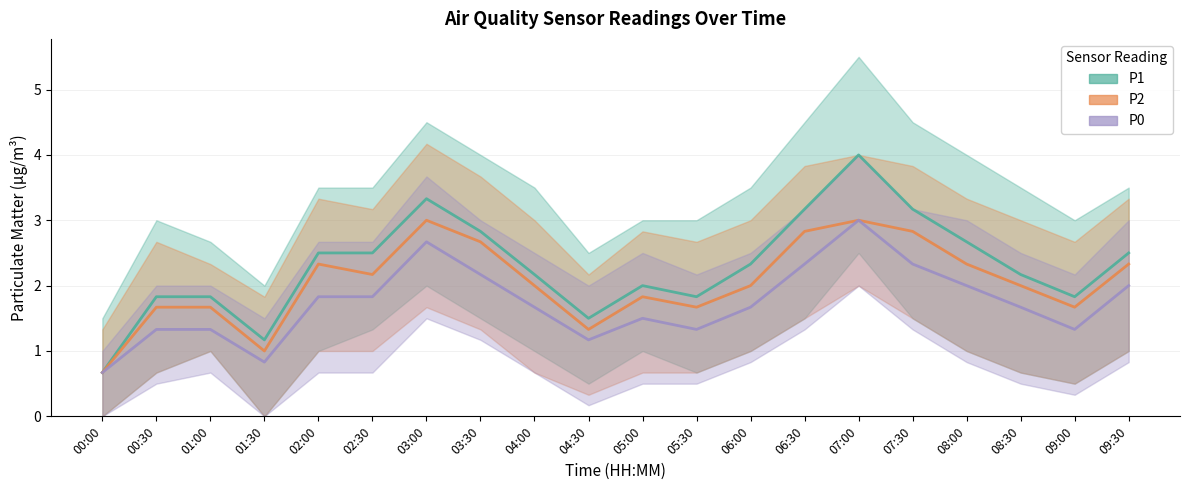

How many interior local valleys does the P0 series have?

4